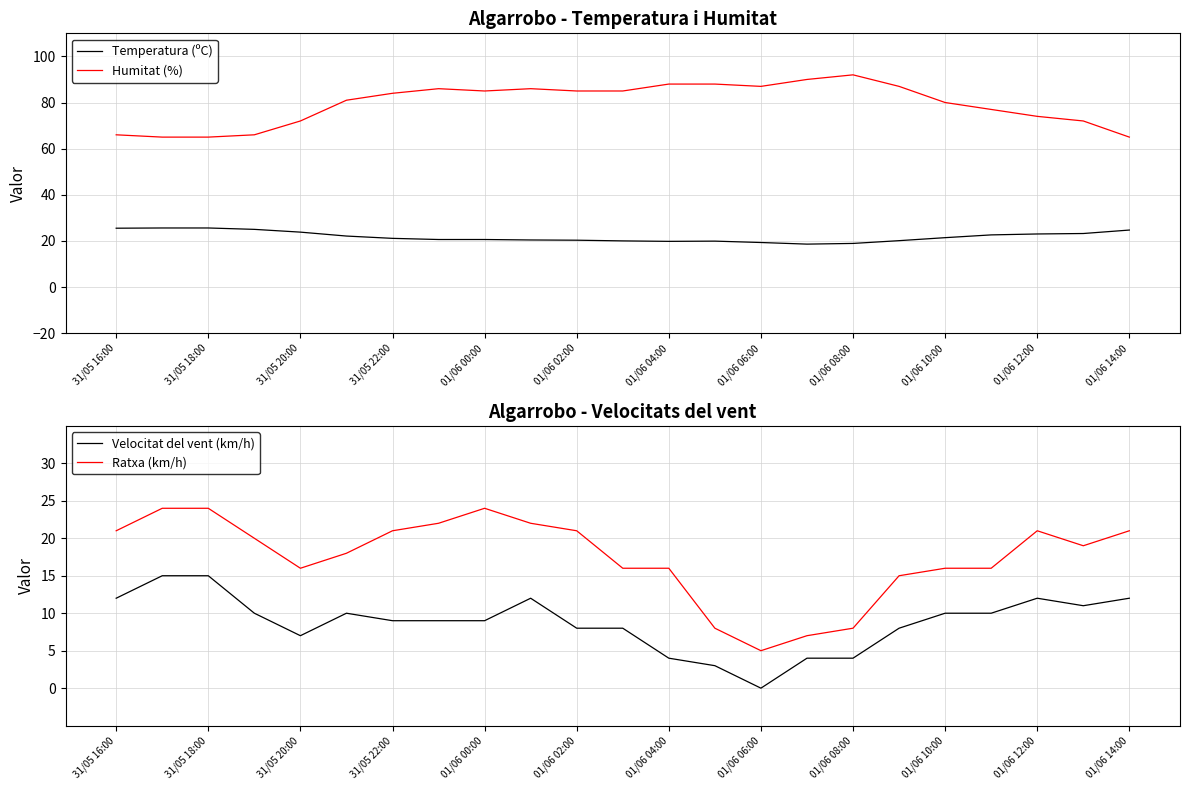

Reading left to right, extract all data points from this chart.

Temperatura (ºC): 25.5	25.6	25.6	25.0	23.8	22.1	21.1	20.6	20.6	20.4	20.3	20.0	19.8	19.9	19.3	18.6	18.9	20.1	21.4	22.6	23.0	23.2	24.7
Humitat (%): 66.0	65.0	65.0	66.0	72.0	81.0	84.0	86.0	85.0	86.0	85.0	85.0	88.0	88.0	87.0	90.0	92.0	87.0	80.0	77.0	74.0	72.0	65.0
Velocitat del vent (km/h): 12.0	15.0	15.0	10.0	7.0	10.0	9.0	9.0	9.0	12.0	8.0	8.0	4.0	3.0	0.0	4.0	4.0	8.0	10.0	10.0	12.0	11.0	12.0
Ratxa (km/h): 21.0	24.0	24.0	20.0	16.0	18.0	21.0	22.0	24.0	22.0	21.0	16.0	16.0	8.0	5.0	7.0	8.0	15.0	16.0	16.0	21.0	19.0	21.0